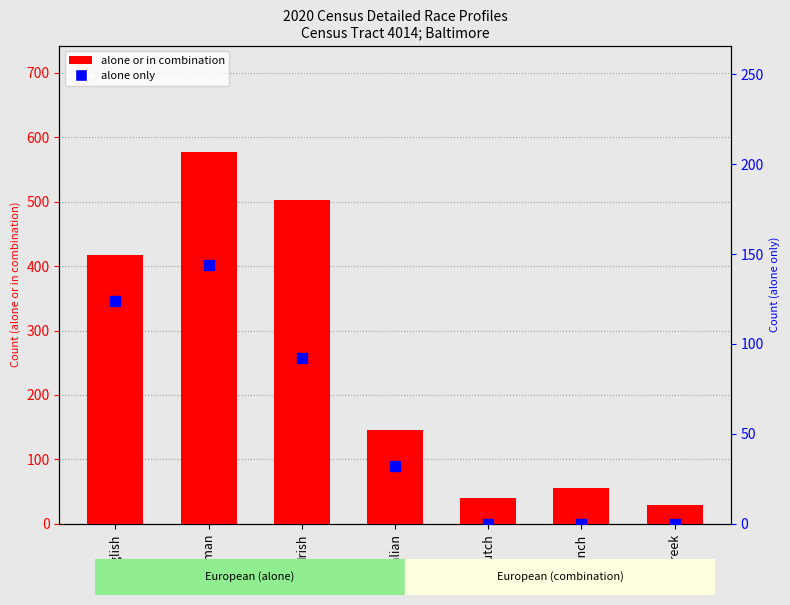

Which category has the highest value across all series?

German